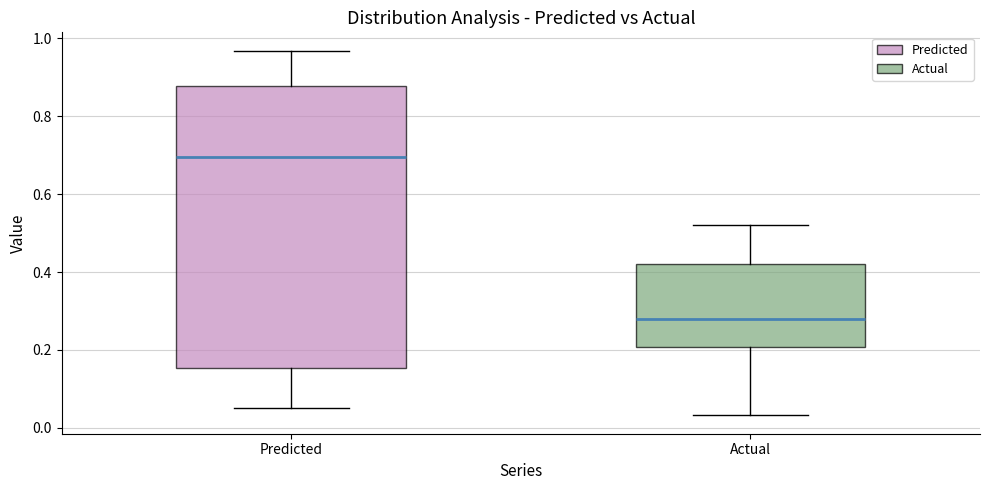

Which box has the lowest median line?

Actual